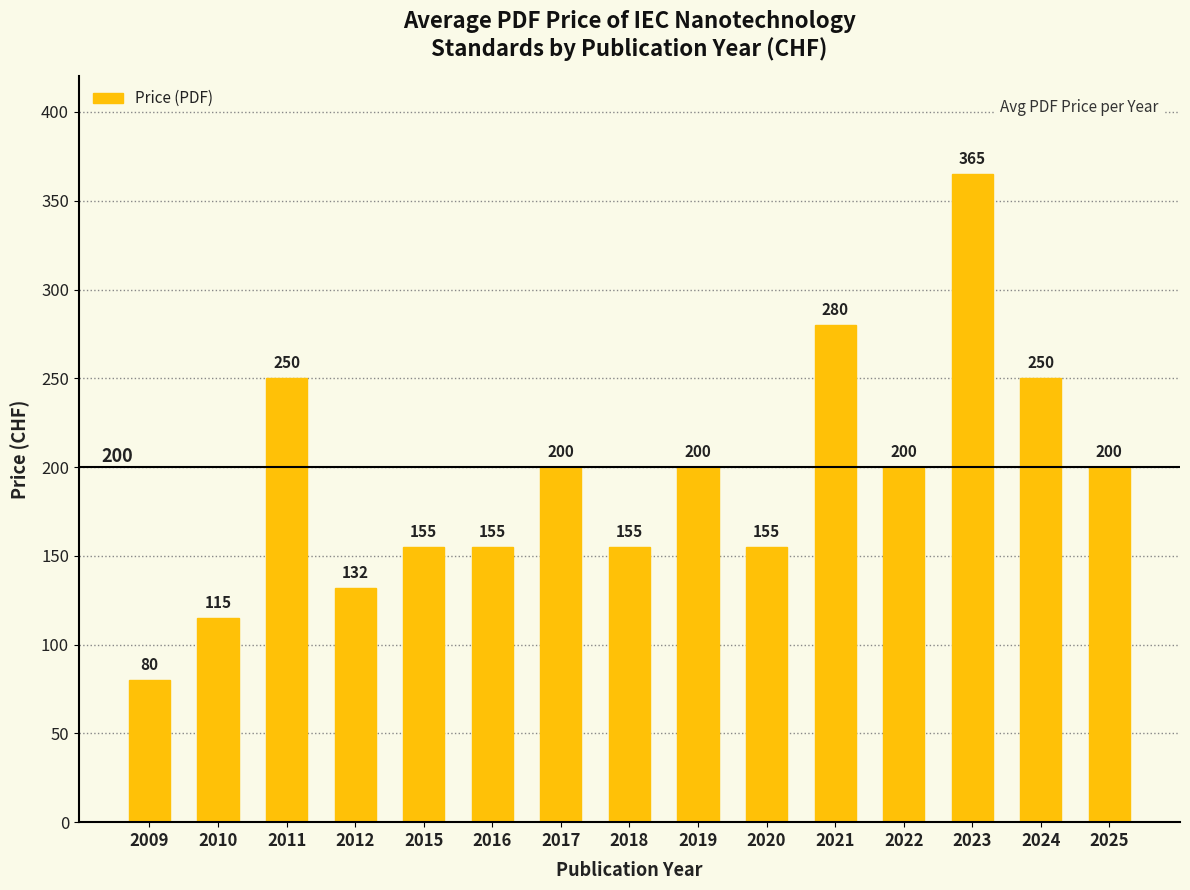

Which label corresponds to the largest value in the chart?

2023